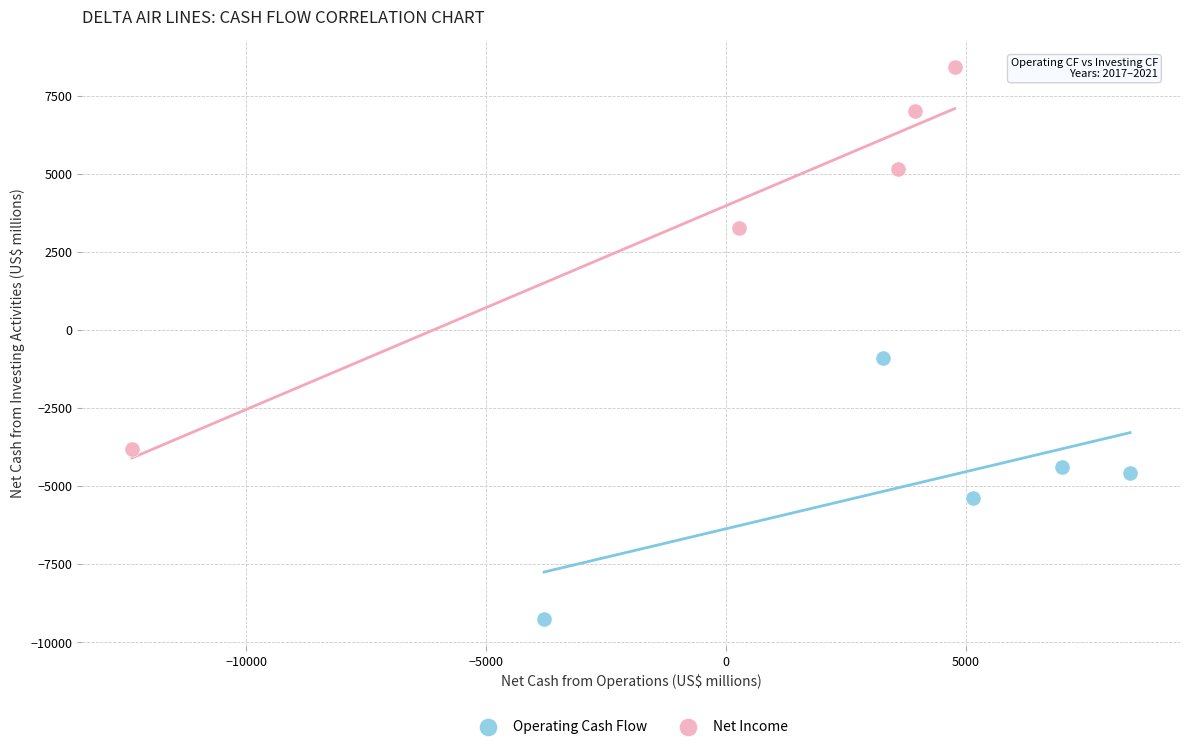

Which series reaches the maximum Y coordinate?

Net Income